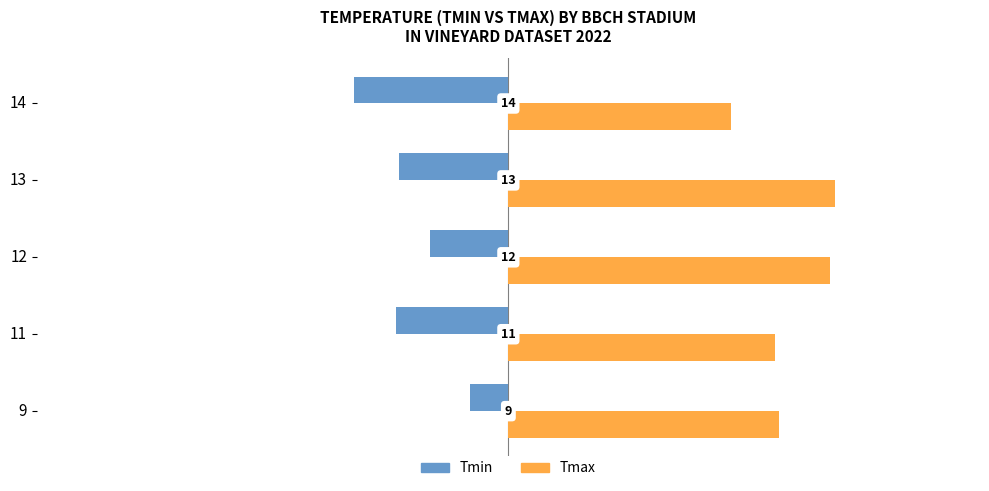

What are all the series names shown in the legend?

Tmin, Tmax